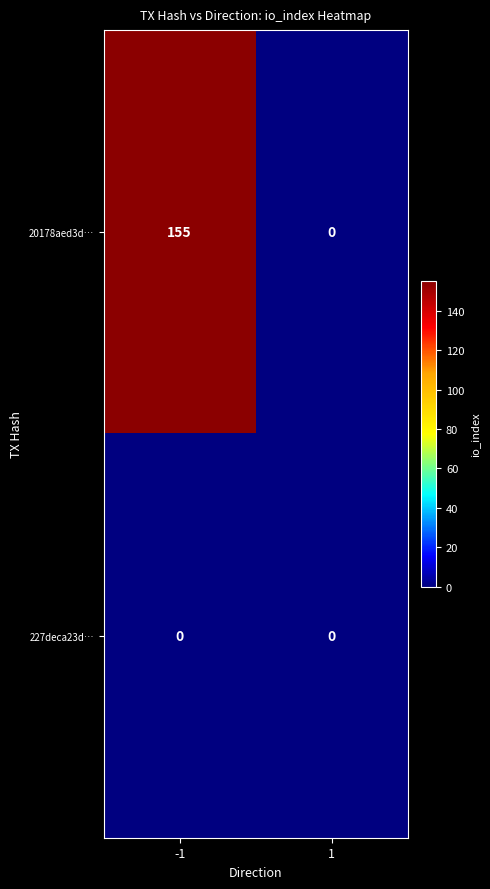

Which series has the largest total across all categories?

20178aed3d…